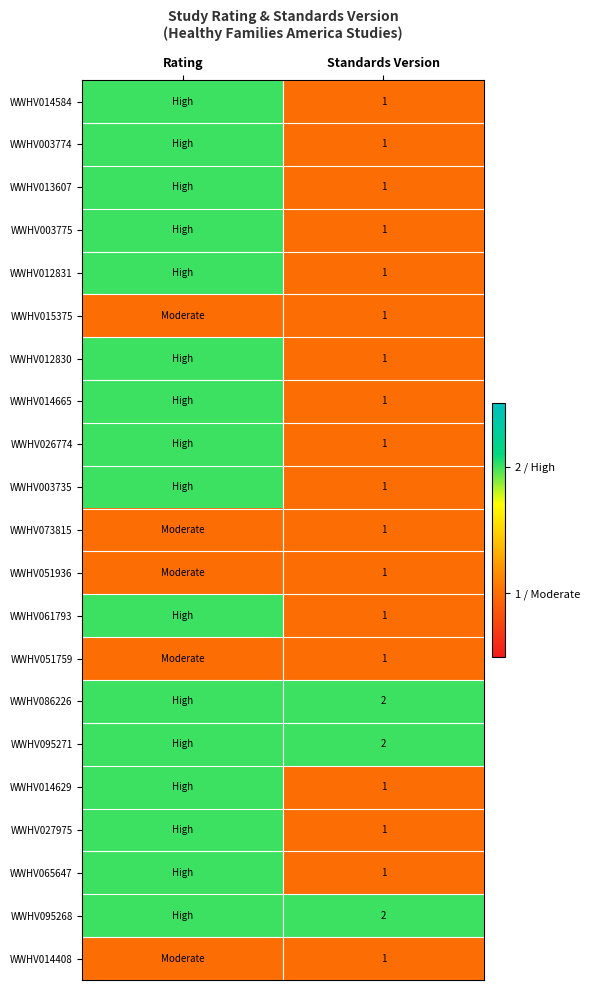

What is the sum of the WWHV051759 values at Rating and Standards Version?

2